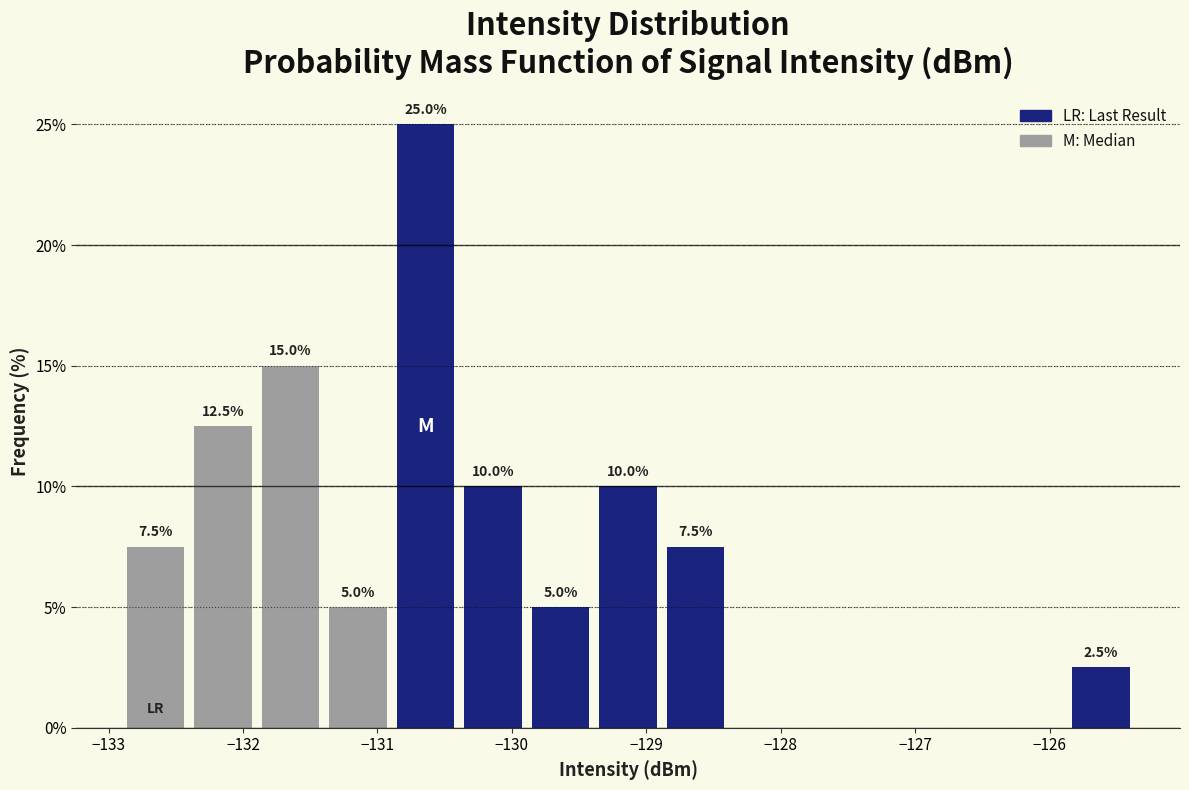

Over which range of the x-axis is the bar tallest?

-130.9 to -130.4